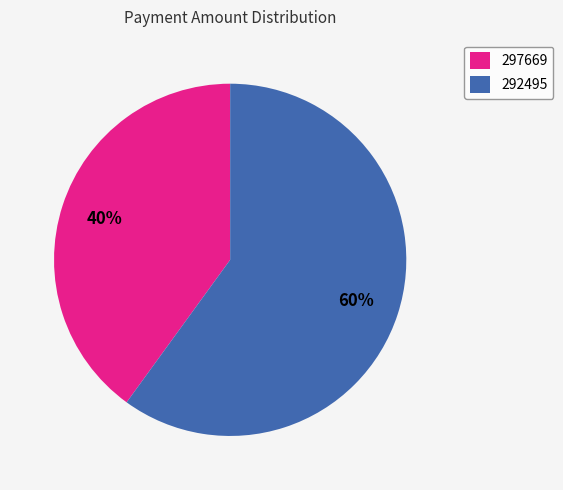

Which has a higher value, 292495 or 297669?

292495